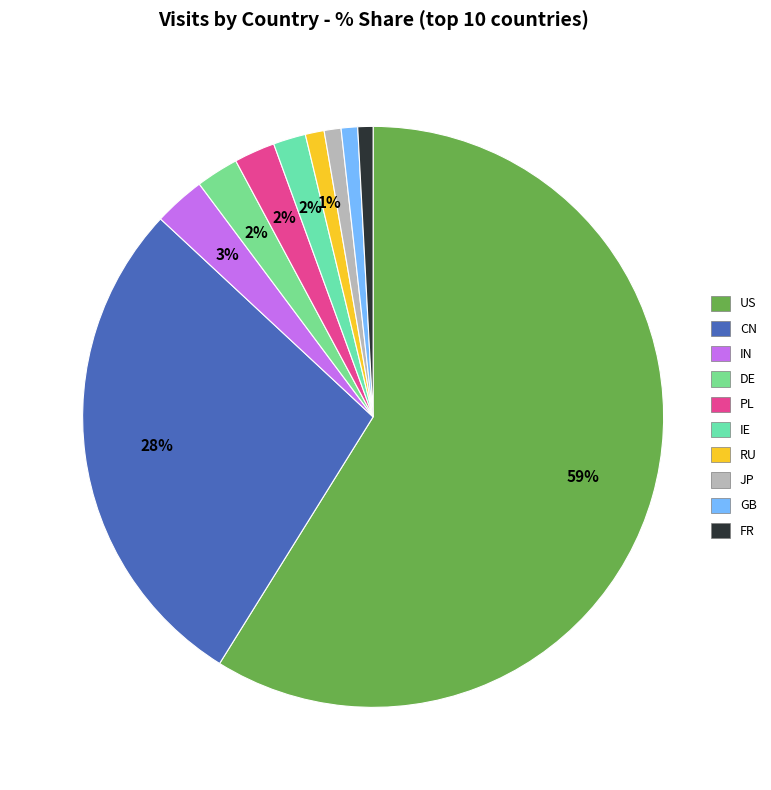

Approximately how many times larger is the value at DE compared to IE?

1.3